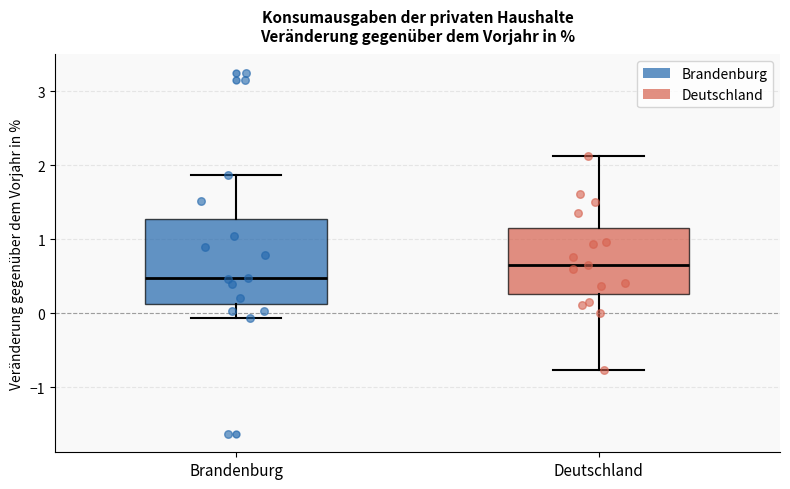

Where does the median line of the box for Brandenburg sit on the y-axis? The values are not printed on the chart, so give them approximately, as read against the axis.

0.5